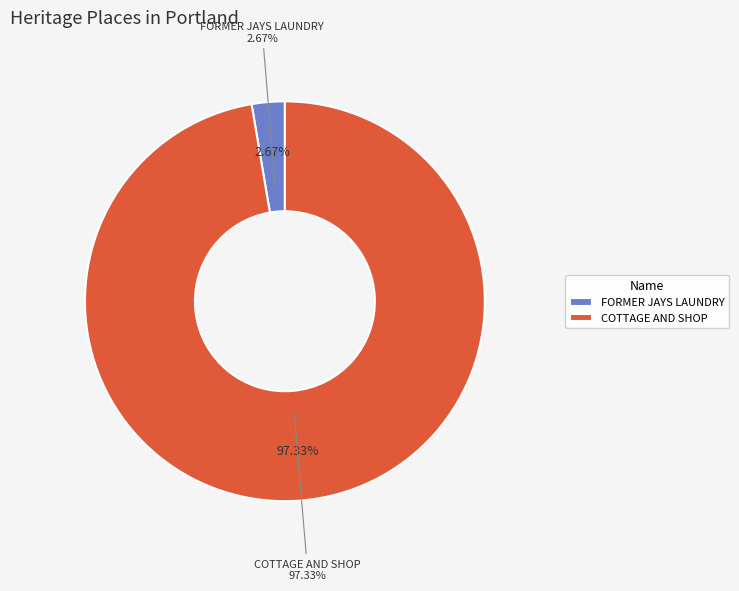

To the nearest percent, what is the combined percentage of COTTAGE AND SHOP and FORMER JAYS LAUNDRY?

100%